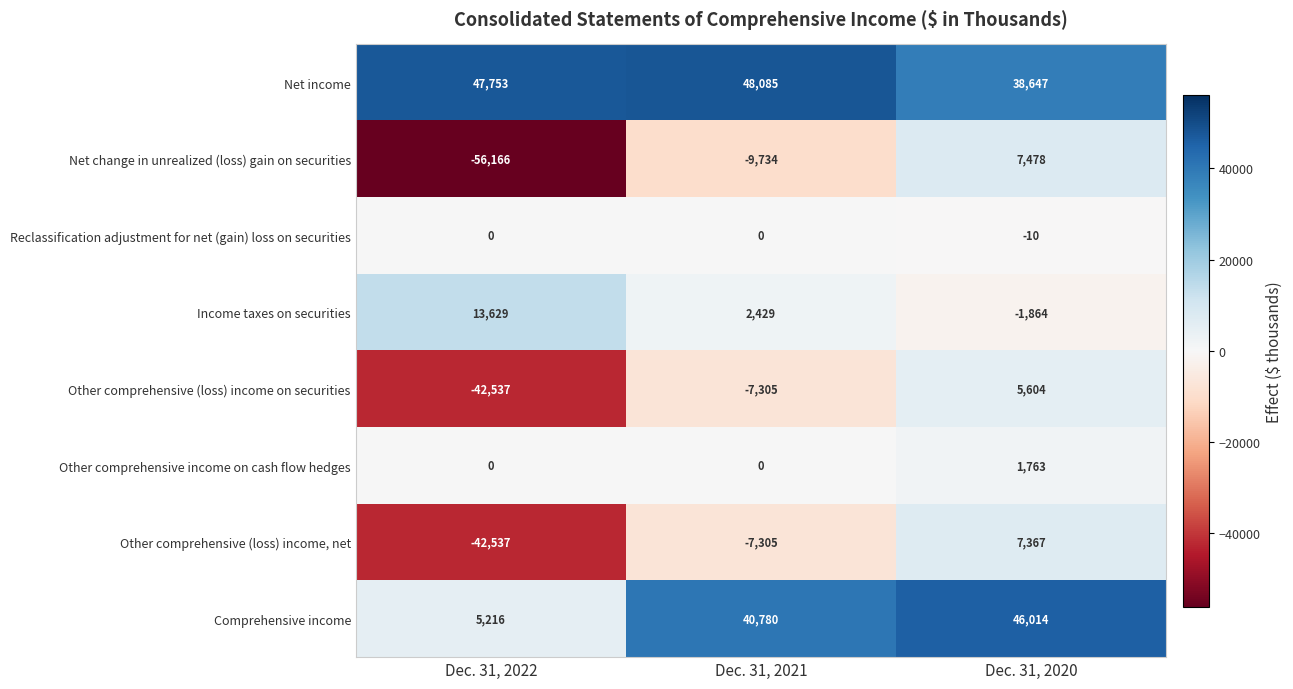

Reading right to left, extract all data points from this chart.

Net income: Dec. 31, 2020=38647	Dec. 31, 2021=48085	Dec. 31, 2022=47753
Net change in unrealized (loss) gain on securities: Dec. 31, 2020=7478	Dec. 31, 2021=-9734	Dec. 31, 2022=-56166
Reclassification adjustment for net (gain) loss on securities: Dec. 31, 2020=-10	Dec. 31, 2021=0	Dec. 31, 2022=0
Income taxes on securities: Dec. 31, 2020=-1864	Dec. 31, 2021=2429	Dec. 31, 2022=13629
Other comprehensive (loss) income on securities: Dec. 31, 2020=5604	Dec. 31, 2021=-7305	Dec. 31, 2022=-42537
Other comprehensive income on cash flow hedges: Dec. 31, 2020=1763	Dec. 31, 2021=0	Dec. 31, 2022=0
Other comprehensive (loss) income, net: Dec. 31, 2020=7367	Dec. 31, 2021=-7305	Dec. 31, 2022=-42537
Comprehensive income: Dec. 31, 2020=46014	Dec. 31, 2021=40780	Dec. 31, 2022=5216